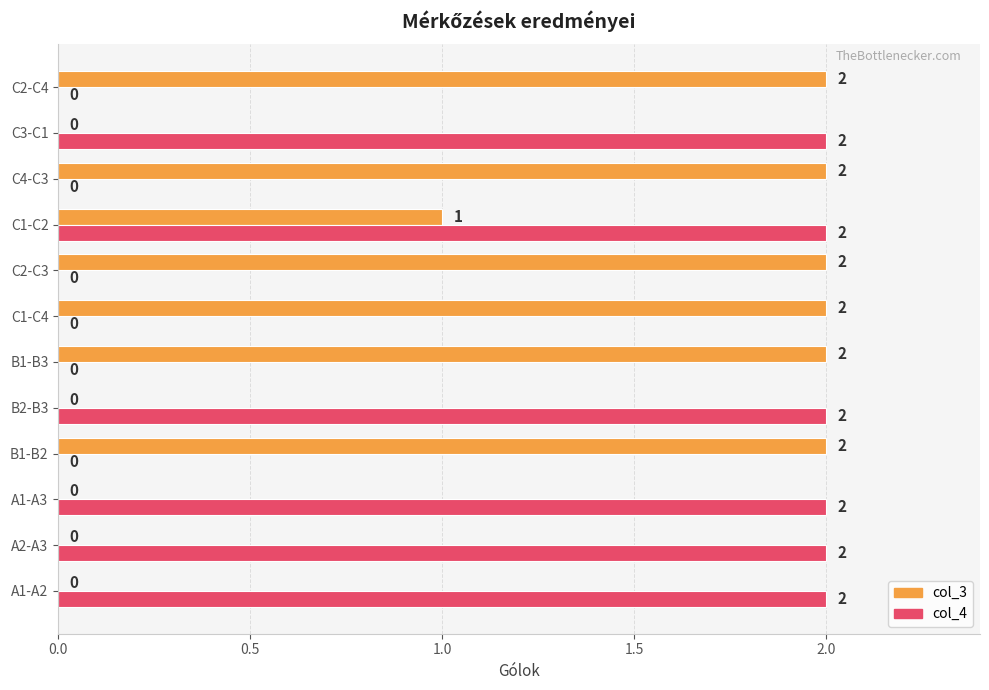

Is it true that col_3 equals 3 at B1-B3?

False